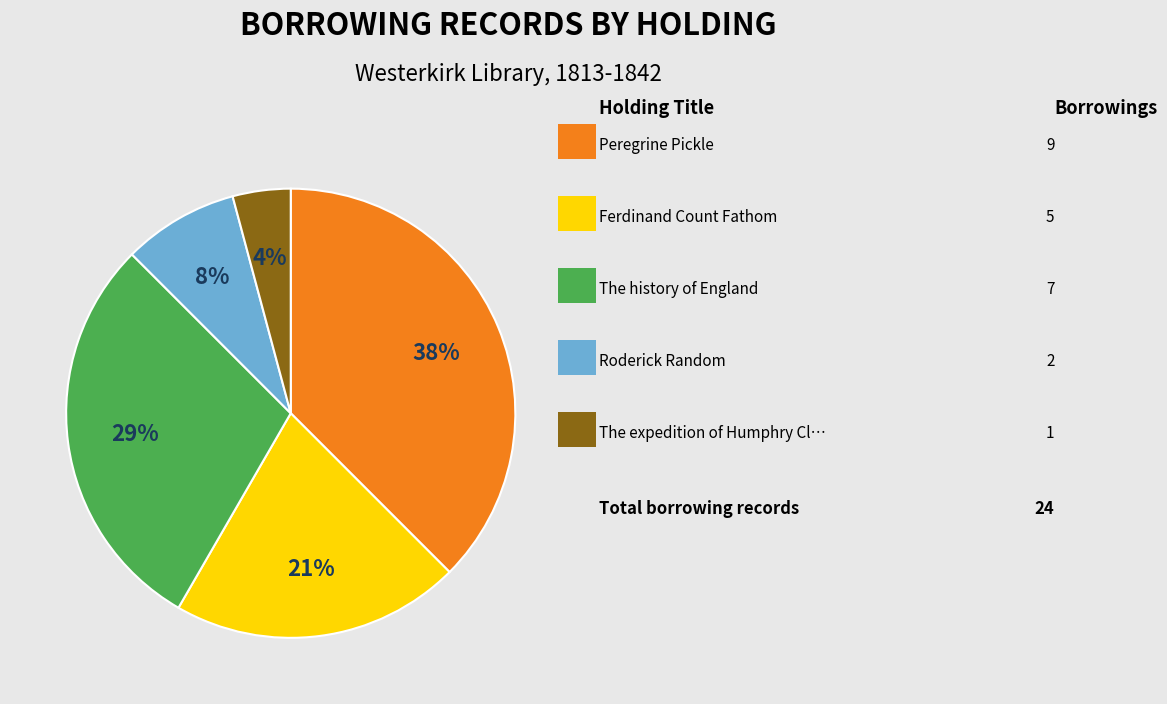

To the nearest percent, what is the average slice percentage?

20%